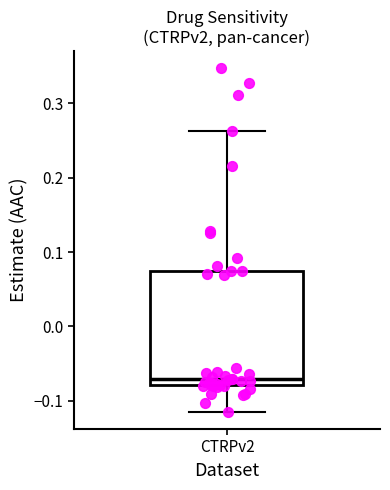

Where does the upper whisker of the box for CTRPv2 end on the y-axis? The values are not printed on the chart, so give them approximately, as read against the axis.

0.26